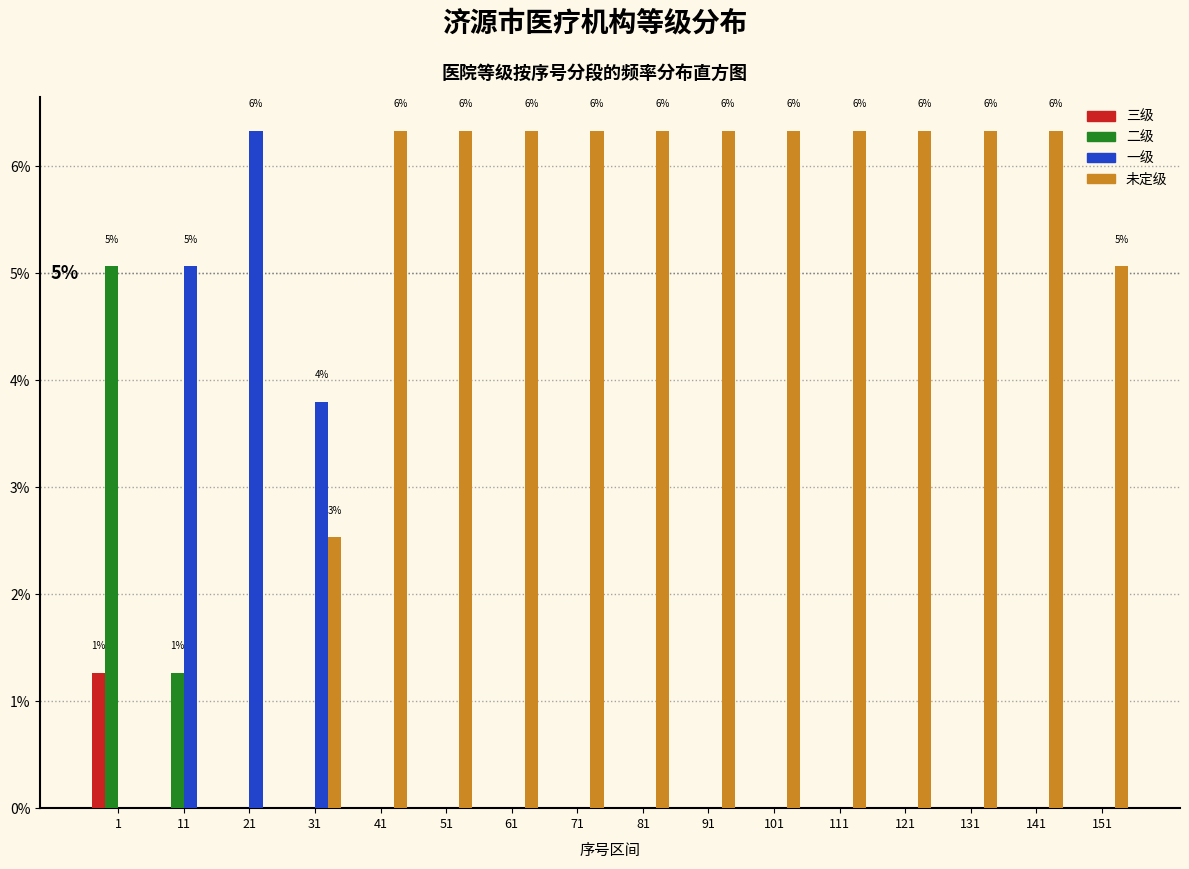

What are all the series names shown in the legend?

三级, 二级, 一级, 未定级